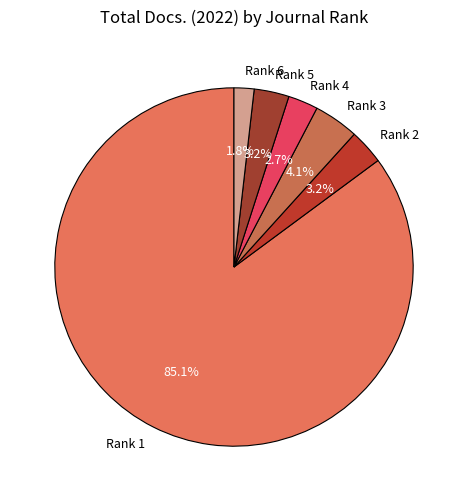

Which slice is the smallest?

Rank 6